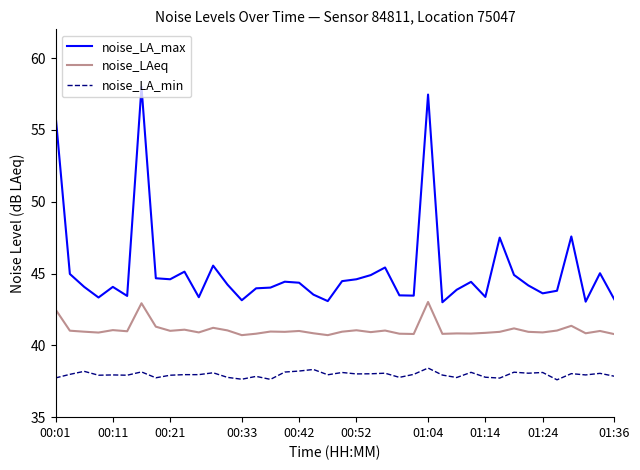

What is the lowest value of the noise_LA_min series?

37.6